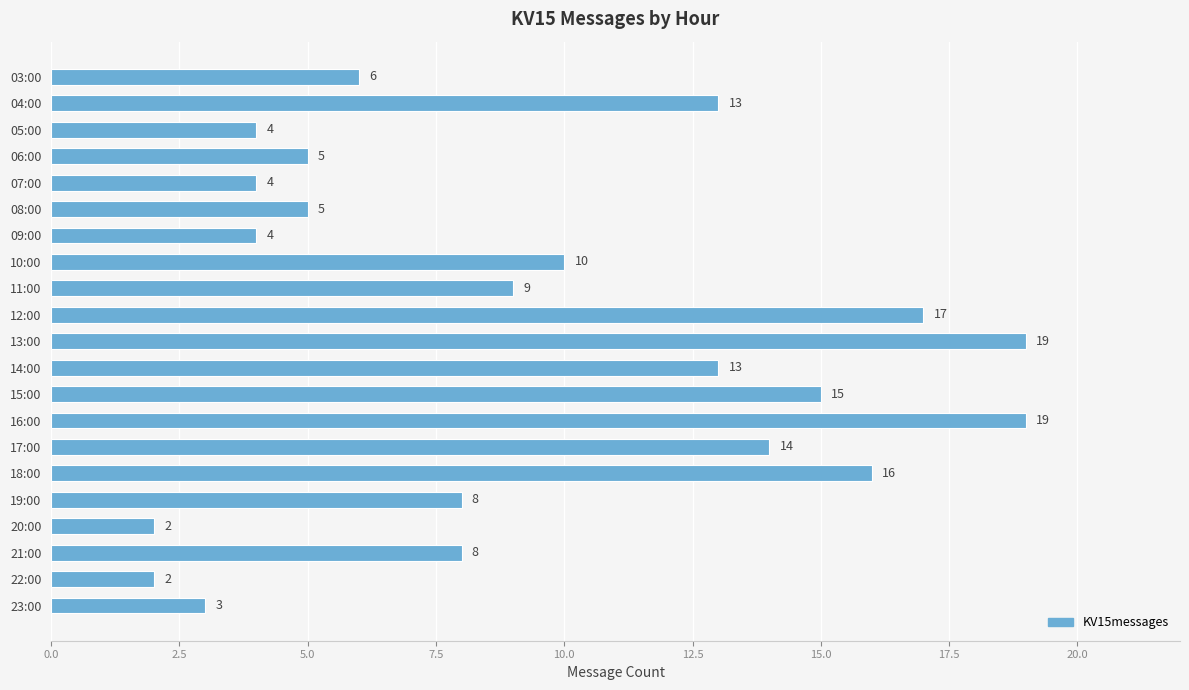

What is the sum of all values?

196